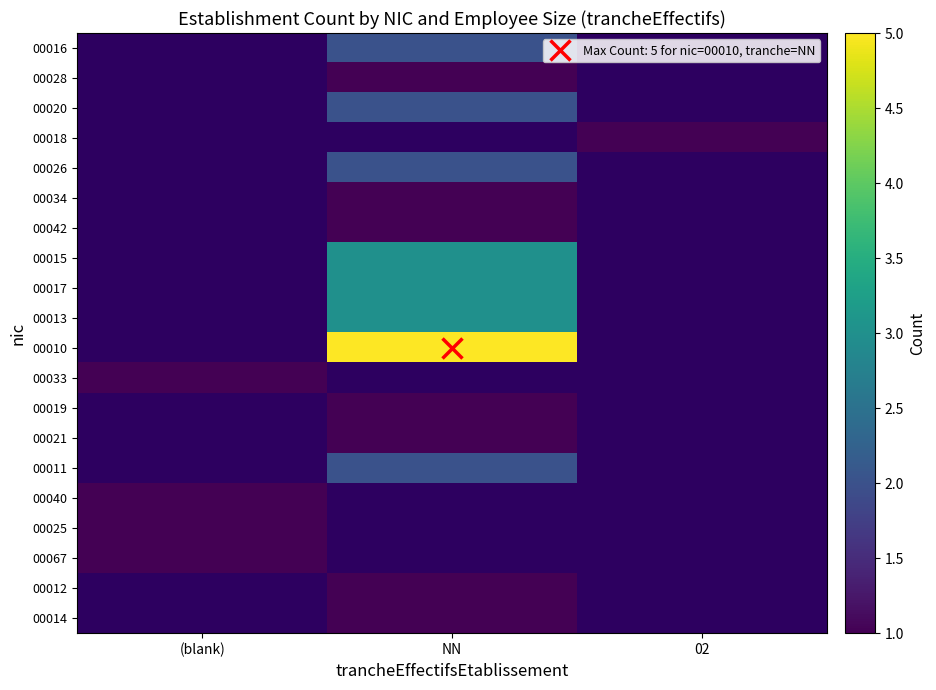

Between 02 and NN, which is larger?

NN